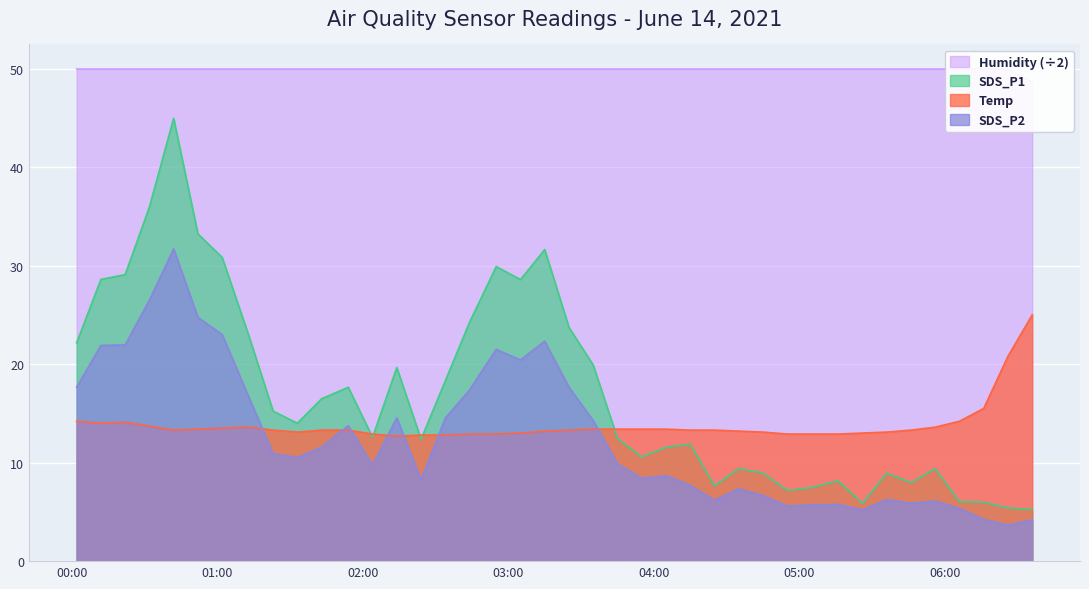

How many series are shown in this chart?

4